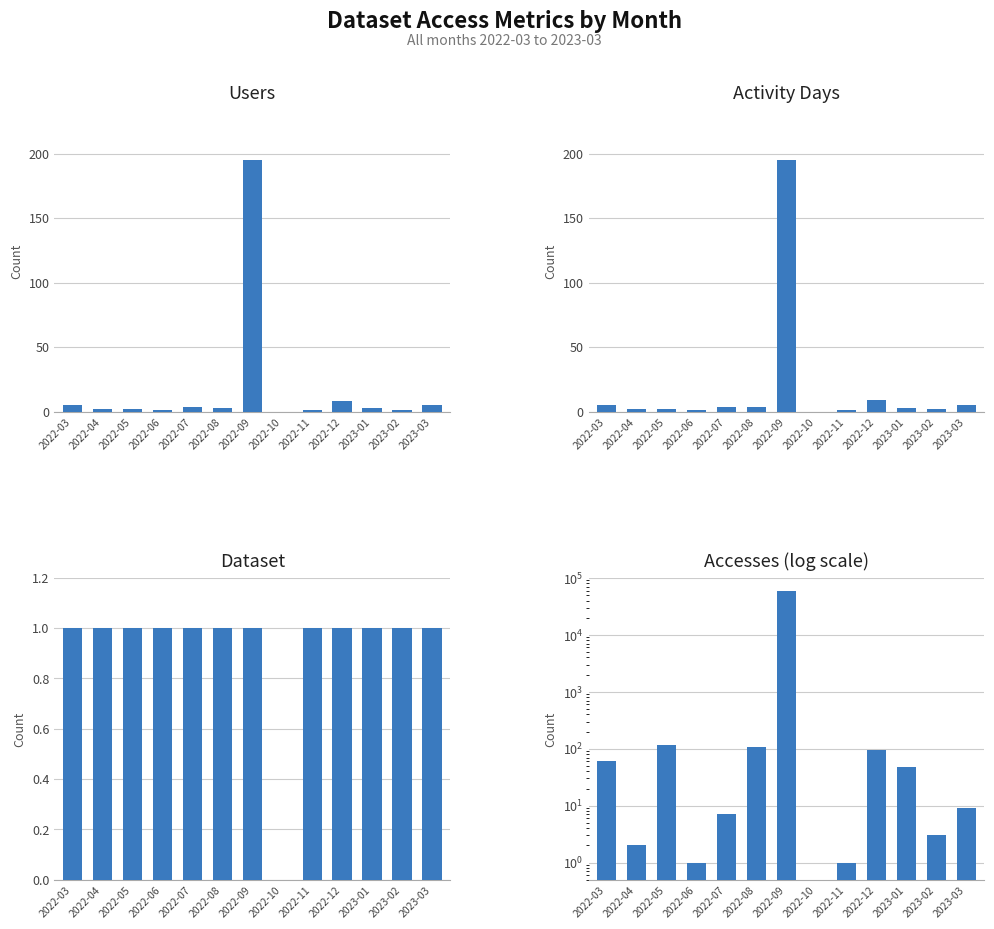

Reading left to right, extract all data points from this chart.

Users: 2022-03=5	2022-04=2	2022-05=2	2022-06=1	2022-07=4	2022-08=3	2022-09=195	2022-10=0	2022-11=1	2022-12=8	2023-01=3	2023-02=1	2023-03=5
Activity Days: 2022-03=5	2022-04=2	2022-05=2	2022-06=1	2022-07=4	2022-08=4	2022-09=195	2022-10=0	2022-11=1	2022-12=9	2023-01=3	2023-02=2	2023-03=5
Dataset: 2022-03=1	2022-04=1	2022-05=1	2022-06=1	2022-07=1	2022-08=1	2022-09=1	2022-10=0	2022-11=1	2022-12=1	2023-01=1	2023-02=1	2023-03=1
Accesses: 2022-03=61	2022-04=2	2022-05=116	2022-06=1	2022-07=7	2022-08=107	2022-09=57965	2022-10=0	2022-11=1	2022-12=94	2023-01=47	2023-02=3	2023-03=9